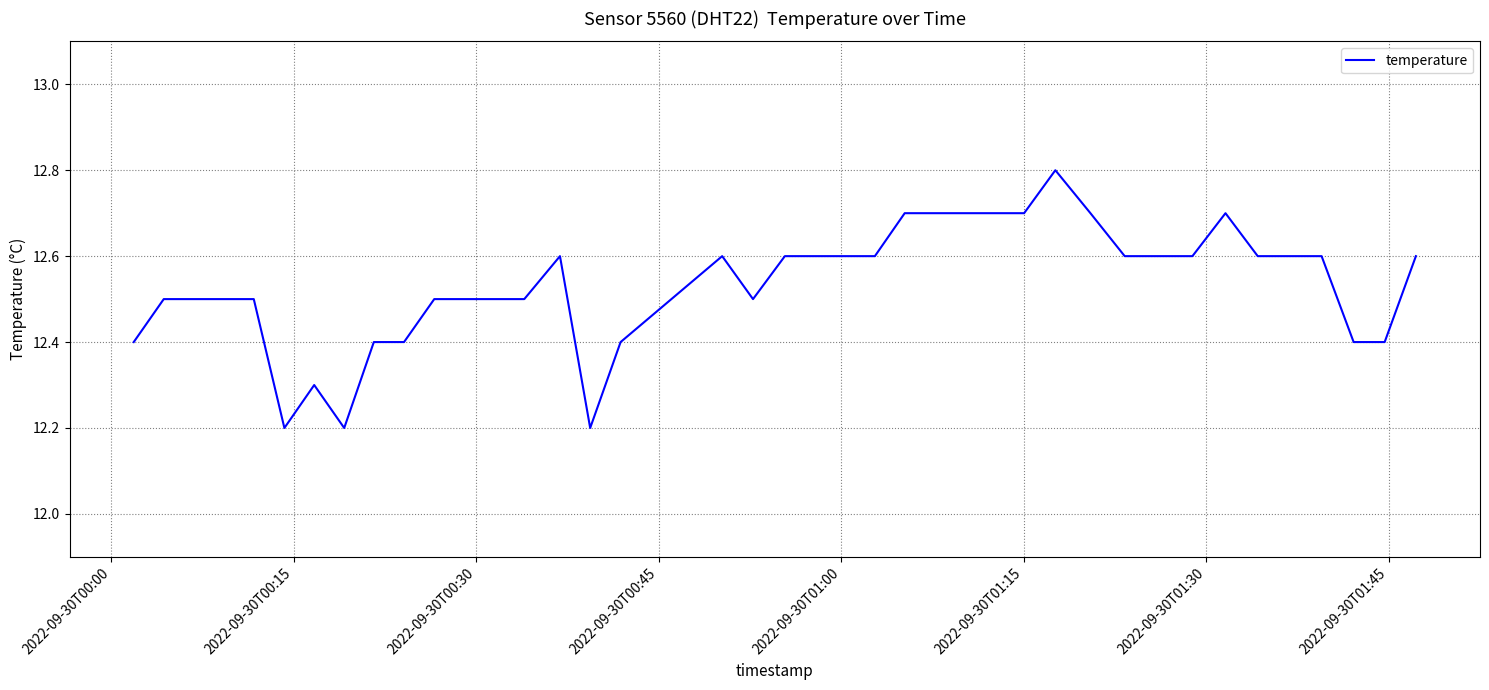

How many values are between 12 and 13?

40